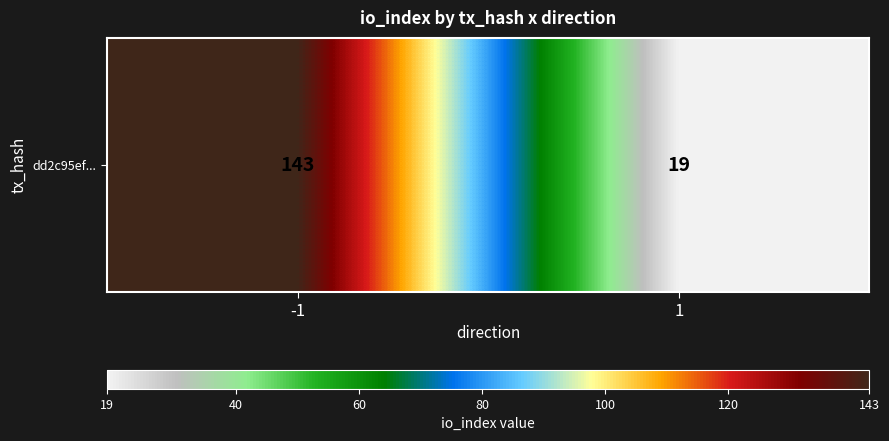

True or false: the data shows 19 at 1.

True